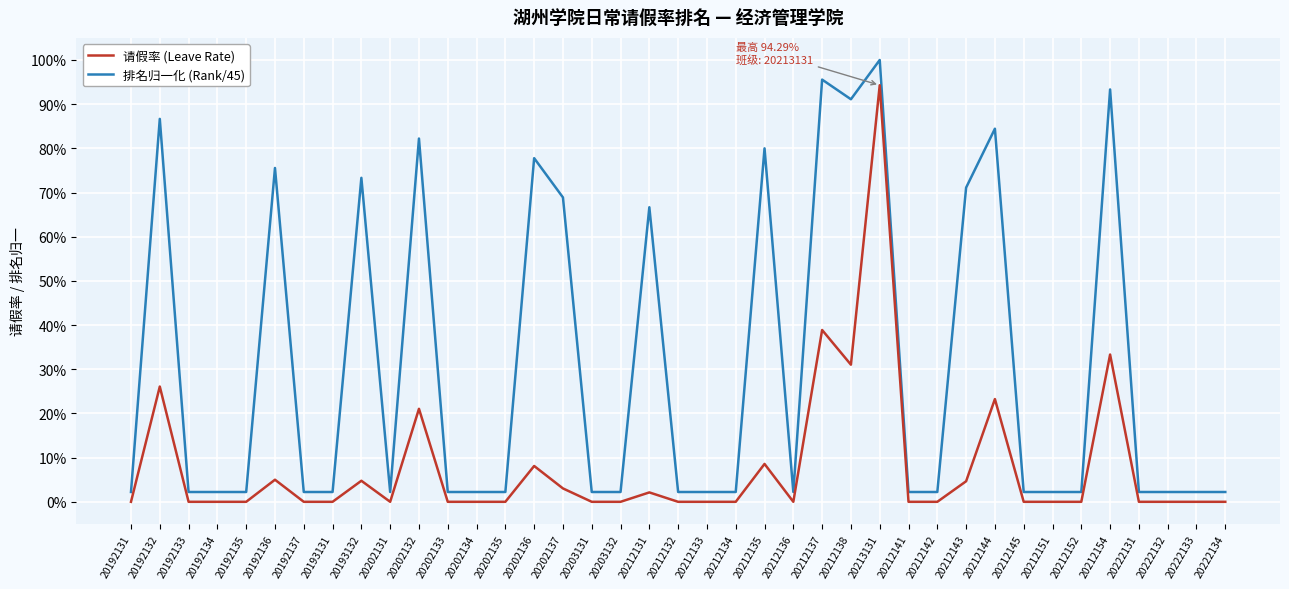

Is the value of 排名归一化 (Rank/45) at 20192136 greater than the value of 请假率 (Leave Rate) at 20202133?

Yes